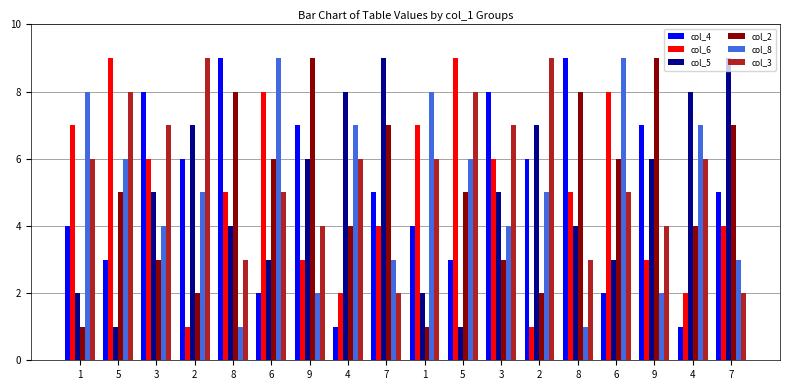

What are all the series names shown in the legend?

col_4, col_6, col_5, col_2, col_8, col_3